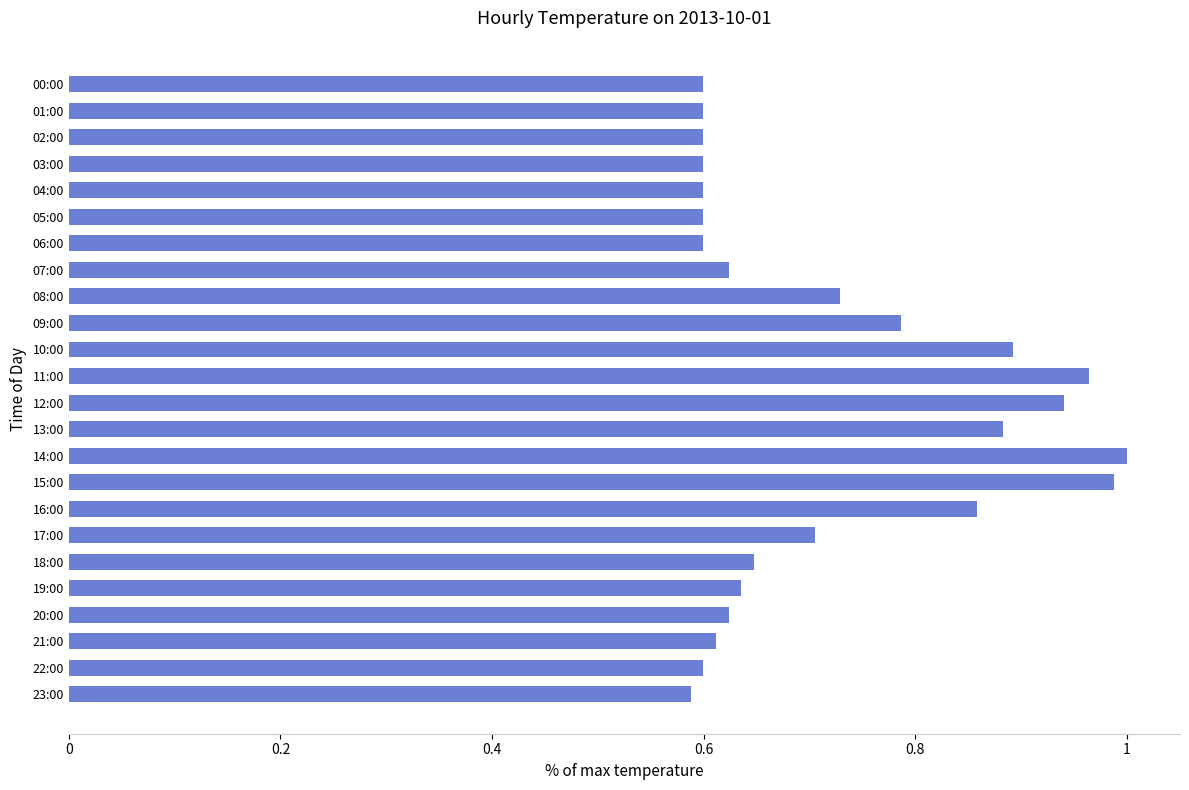

Between 11:00 and 20:00, which is larger?

11:00